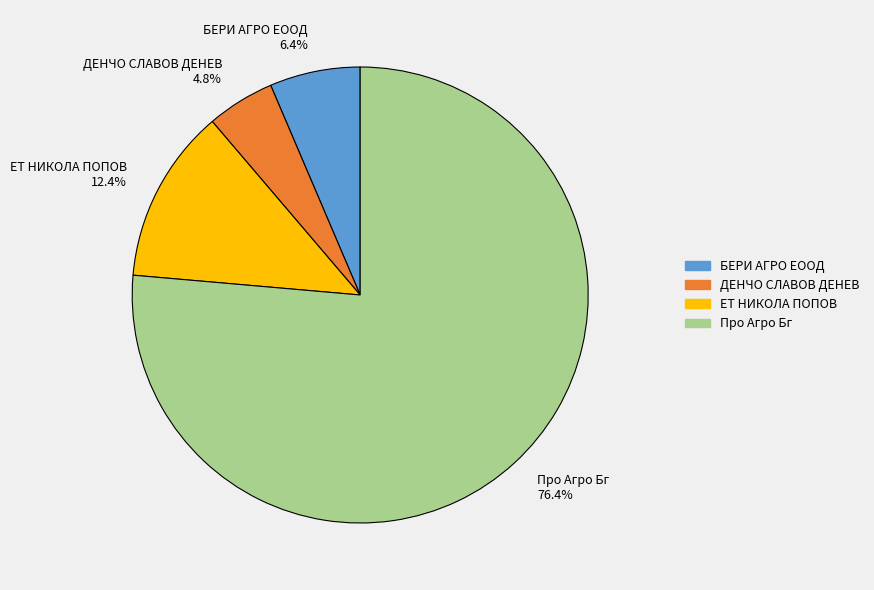

To the nearest percent, what is the average slice percentage?

25%